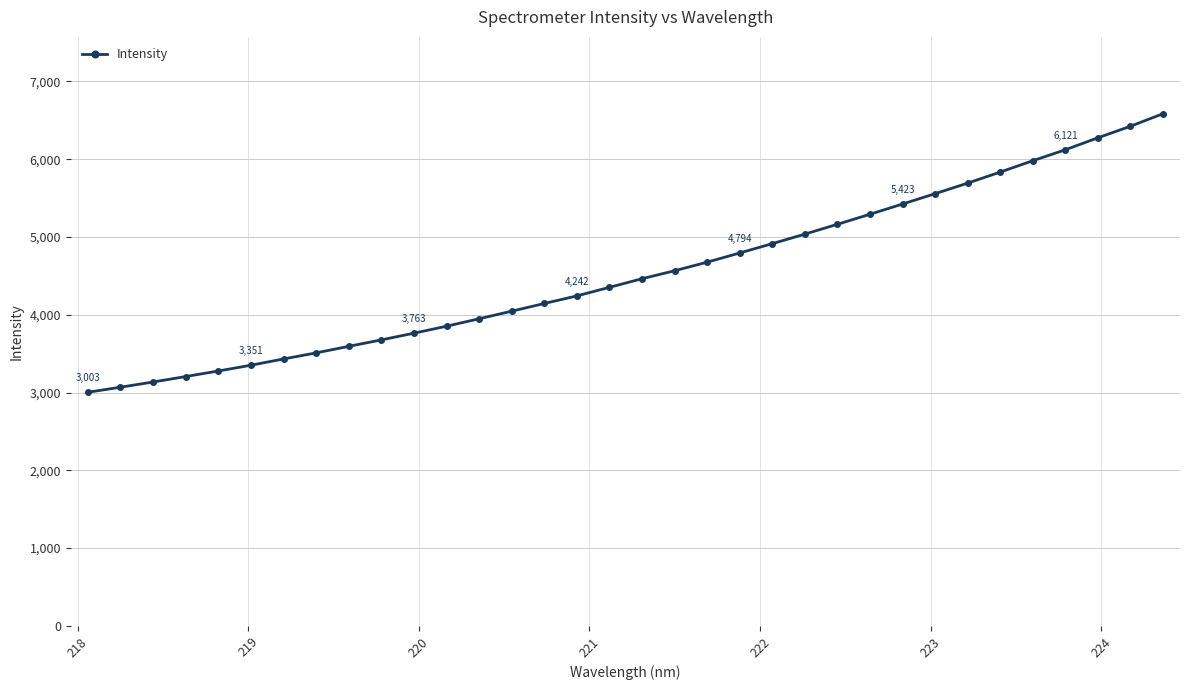

What is the smallest value displayed?

3003.4